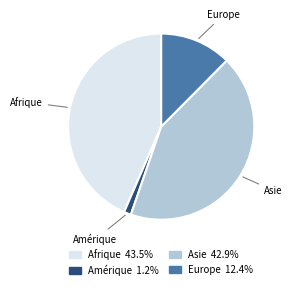

Between Europe and Asie, which is larger?

Asie